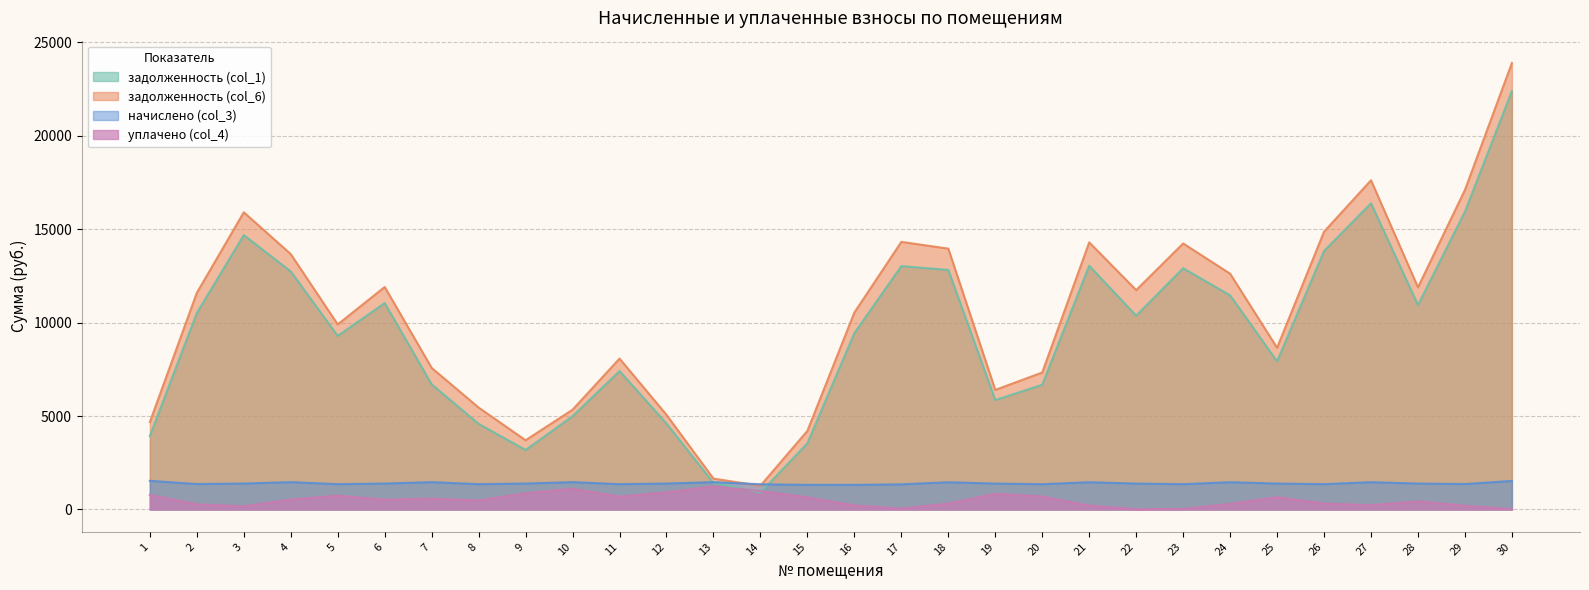

True or false: задолженность (col_6) has more than 1 points higher than both neighbors.

True